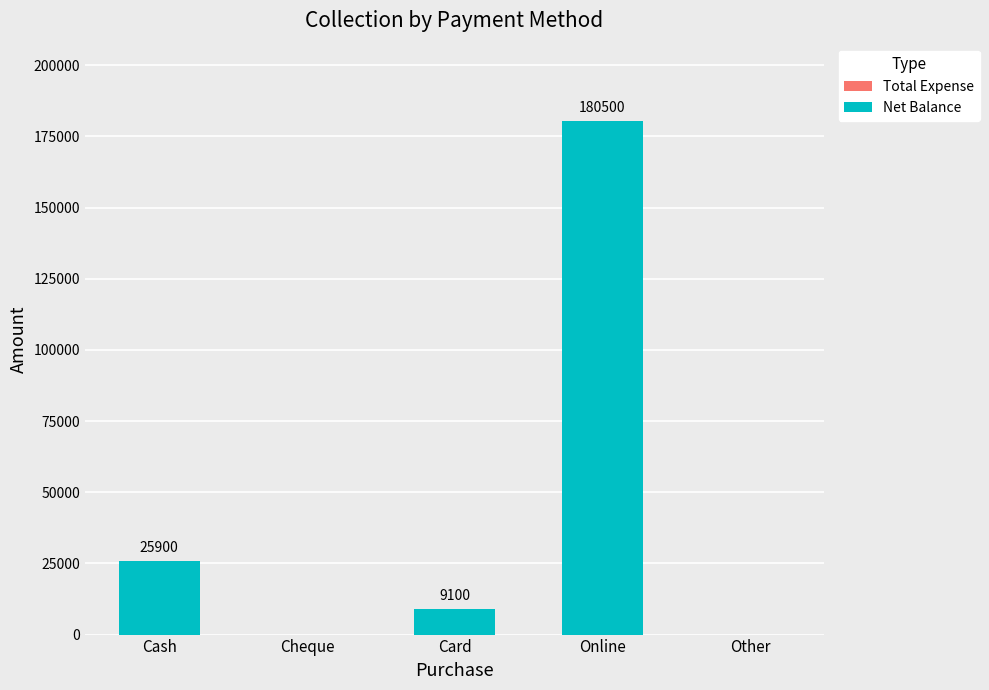

What is the change in value from Cheque to Online?

+180500